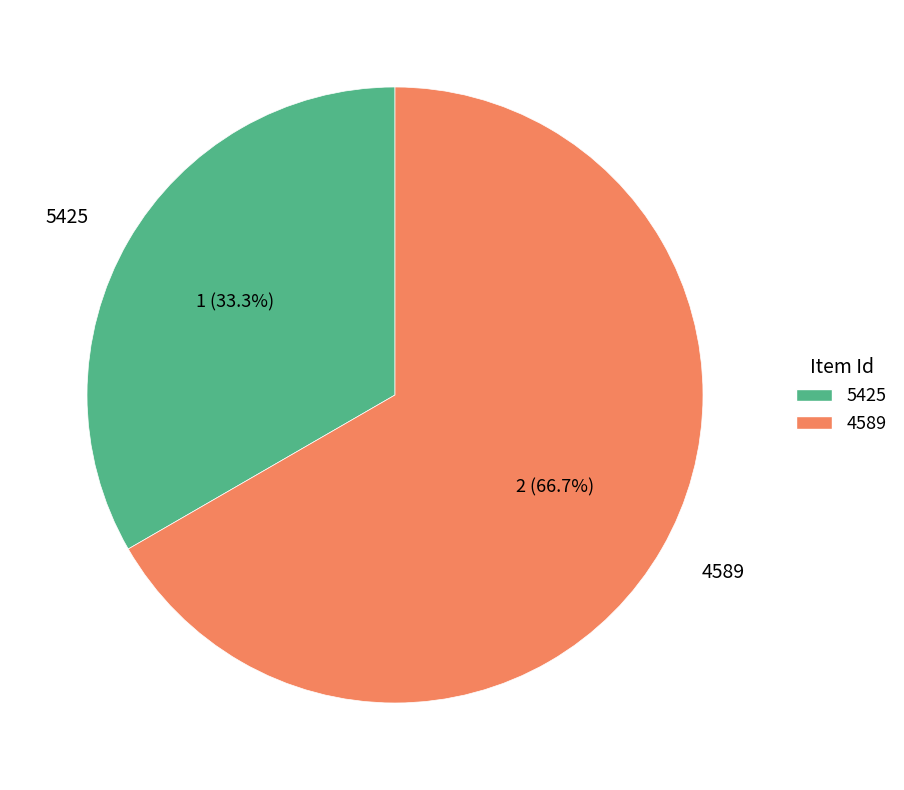

Count the number of slices in the pie.

2